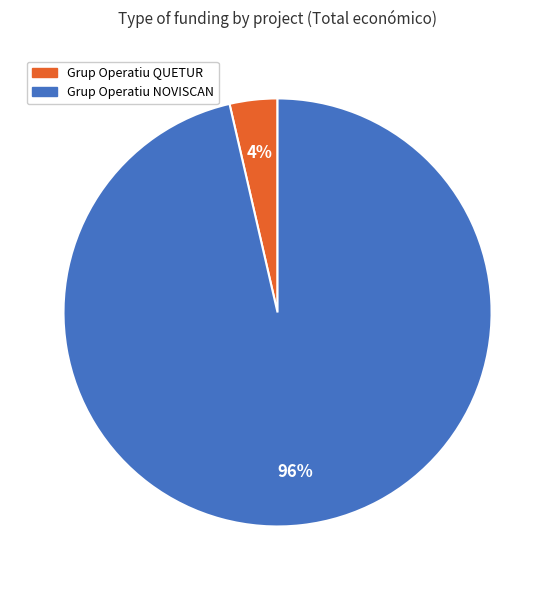

How many slices are in this pie chart?

2